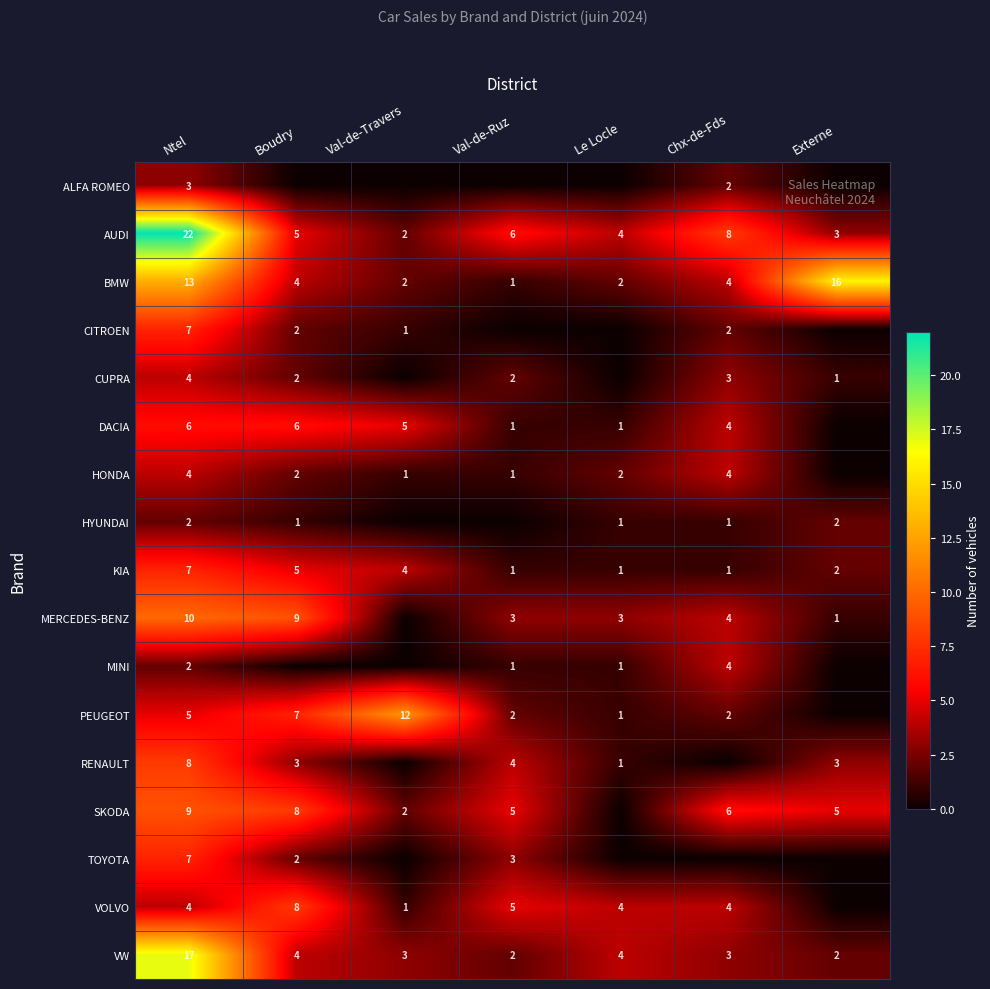

True or false: HONDA has a value of 1 at Val-de-Ruz.

True